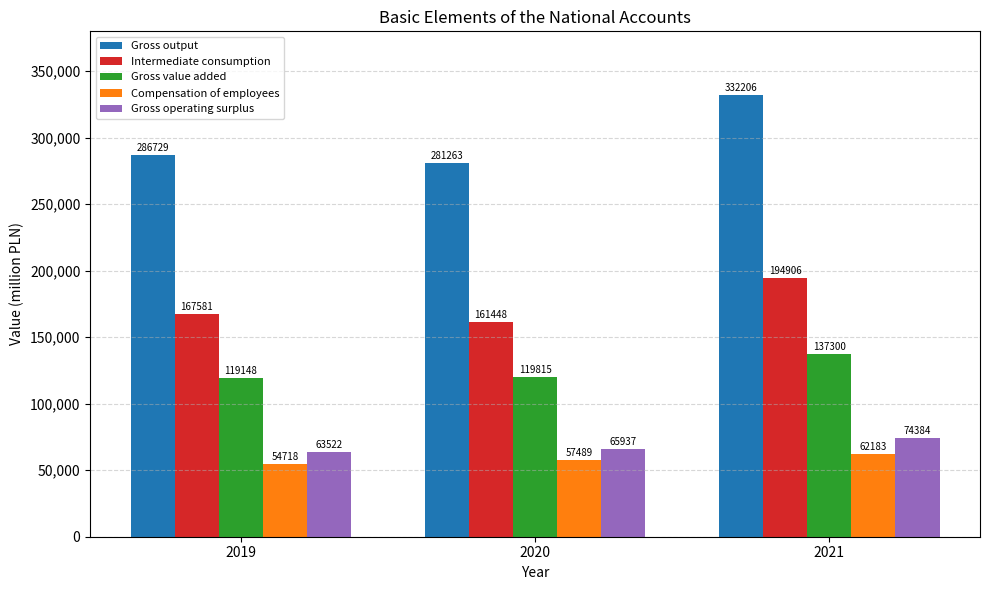

At which label does Gross output reach its peak?

2021